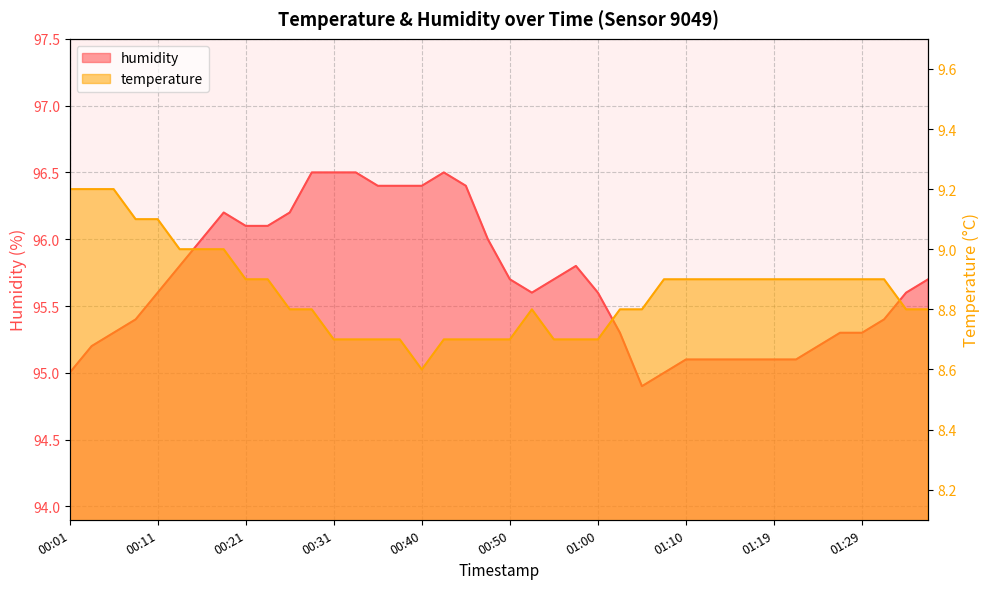

List the series in order of their peak value, highest first.

humidity, temperature